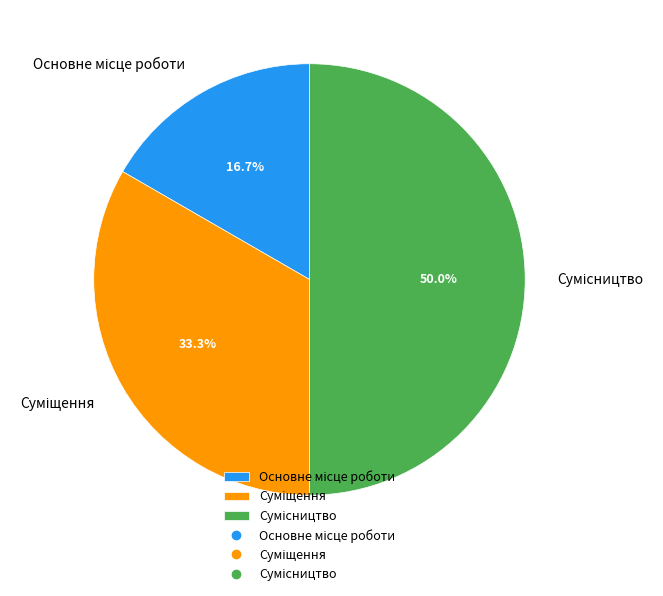

Is the sum of Основне місце роботи and Суміщення greater than half?

No